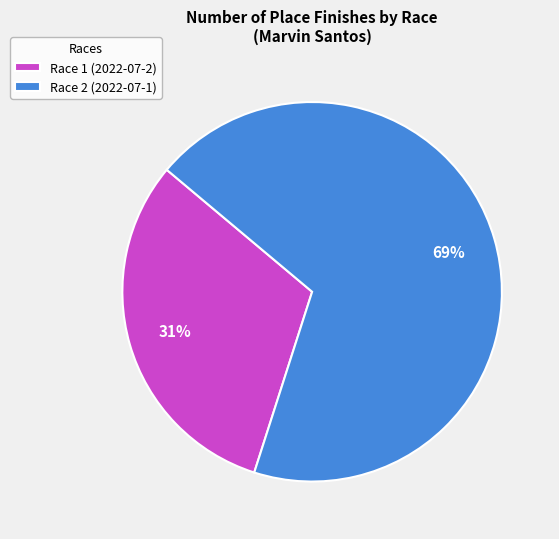

Rank the categories by value from highest to lowest.

Race 2 (2022-07-1), Race 1 (2022-07-2)